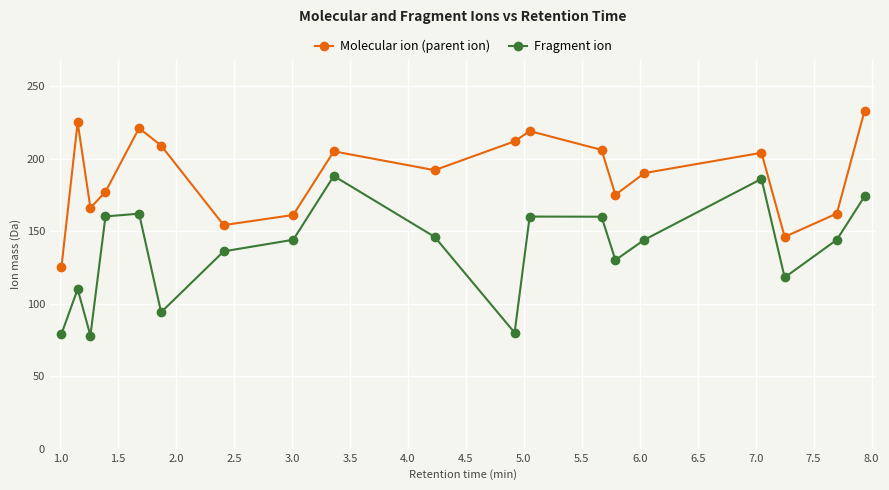

How many data points in Molecular ion (parent ion) are less than 192?

9